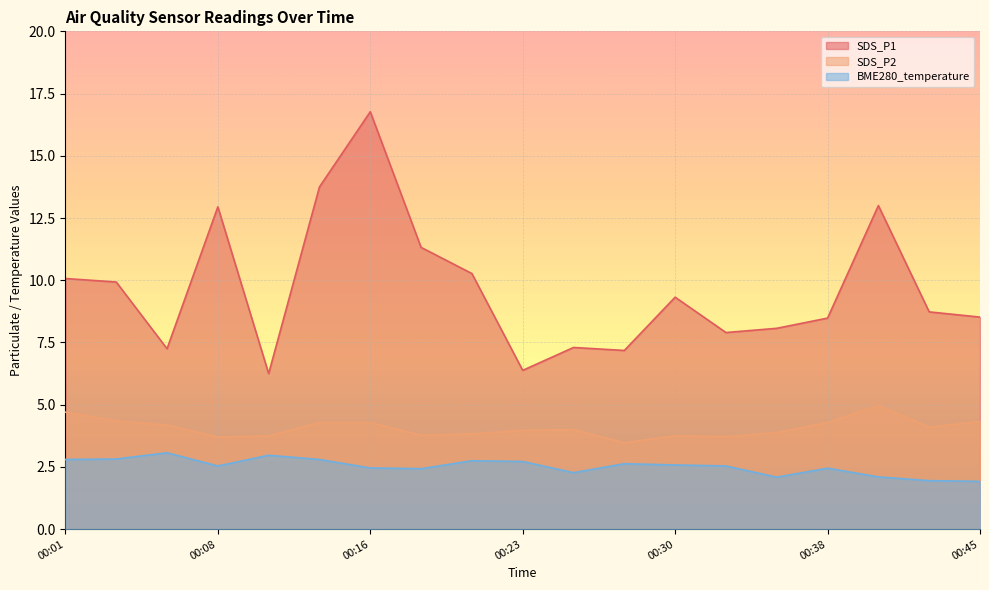

Reading left to right, what are all the values shown in this chart?

SDS_P1: 10.1	9.9	7.2	12.9	6.2	13.8	16.8	11.3	10.3	6.4	7.3	7.2	9.3	7.9	8.1	8.5	13.0	8.7	8.5
SDS_P2: 4.7	4.3	4.2	3.7	3.8	4.3	4.3	3.8	3.8	4.0	4.0	3.5	3.8	3.7	3.9	4.3	5.0	4.1	4.3
BME280_temperature: 2.8	2.8	3.1	2.5	3.0	2.8	2.5	2.4	2.8	2.7	2.3	2.6	2.6	2.5	2.1	2.5	2.1	1.9	1.9